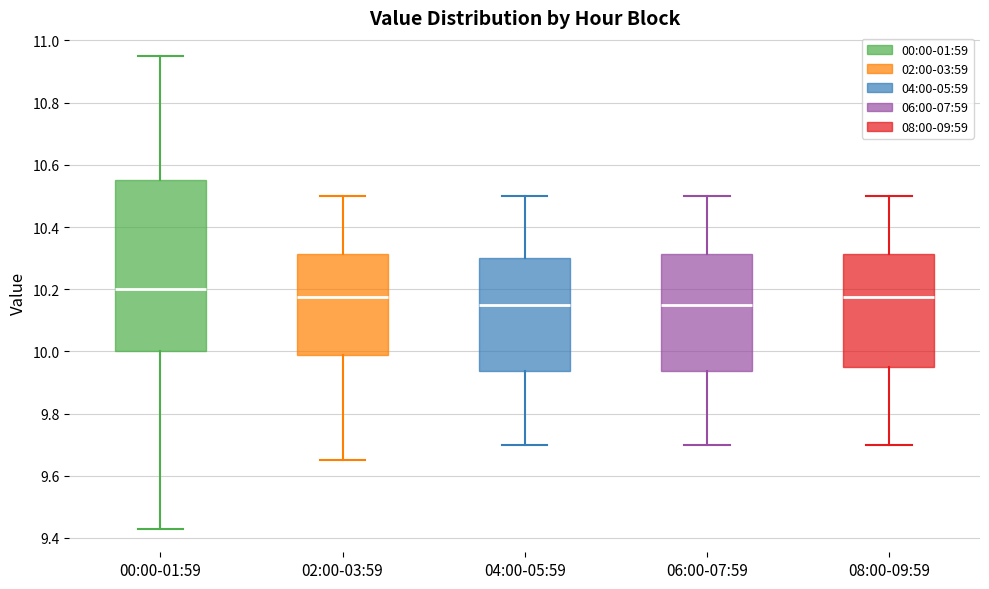

Which box has the highest median line?

00:00-01:59